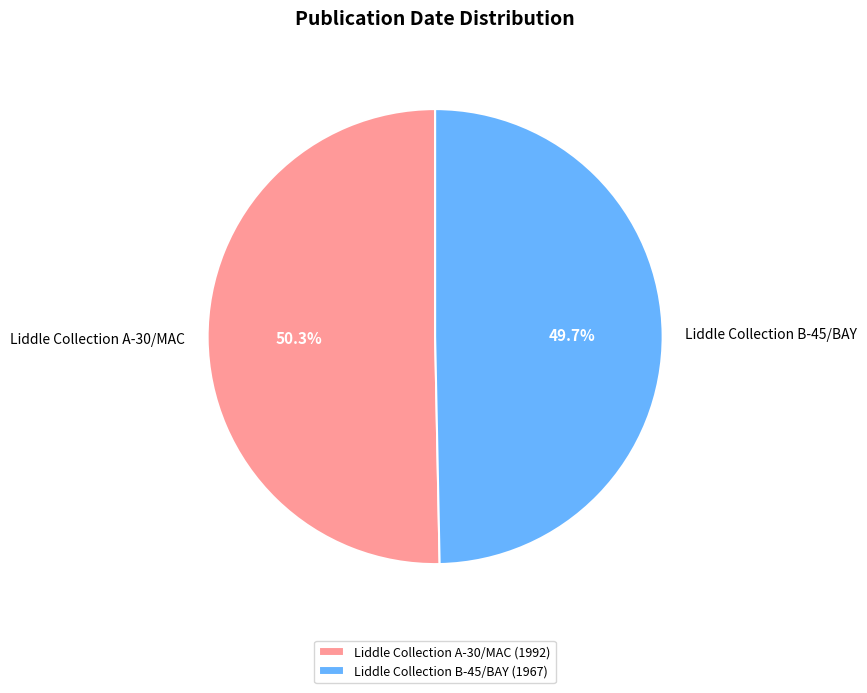

Which has a higher value, Liddle Collection A-30/MAC or Liddle Collection B-45/BAY?

Liddle Collection A-30/MAC